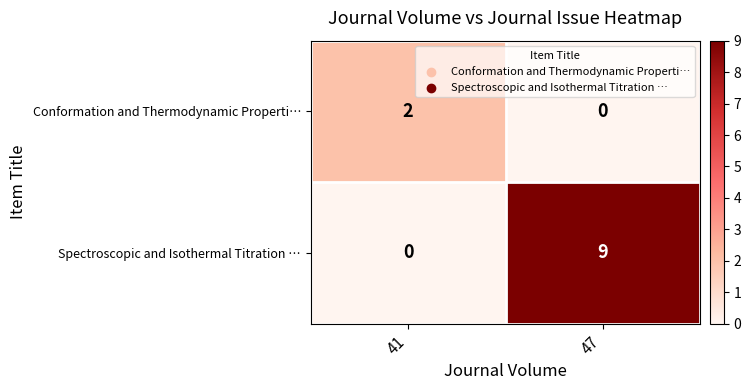

What is the greatest value displayed?

9